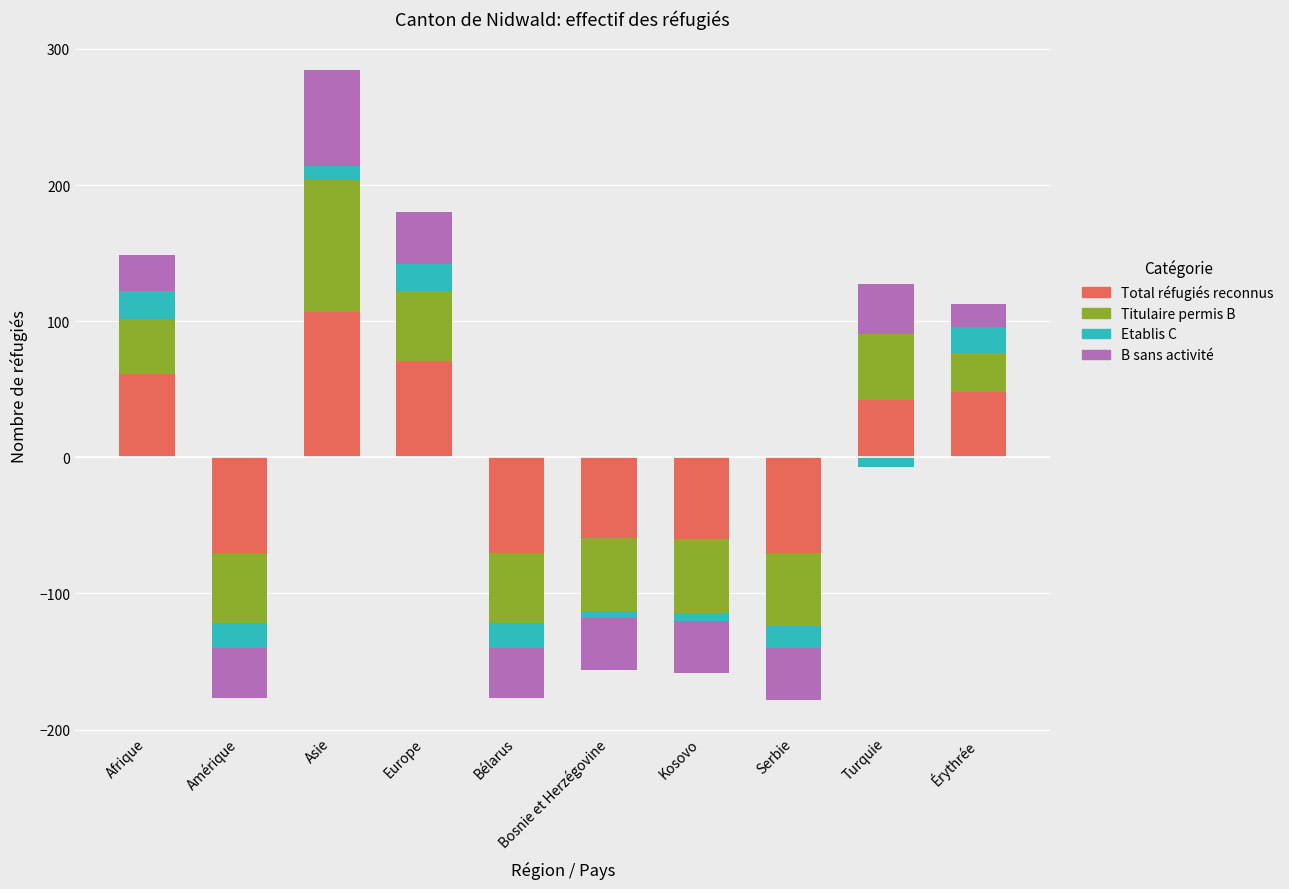

How many data points in Total réfugiés reconnus are above 42?

4